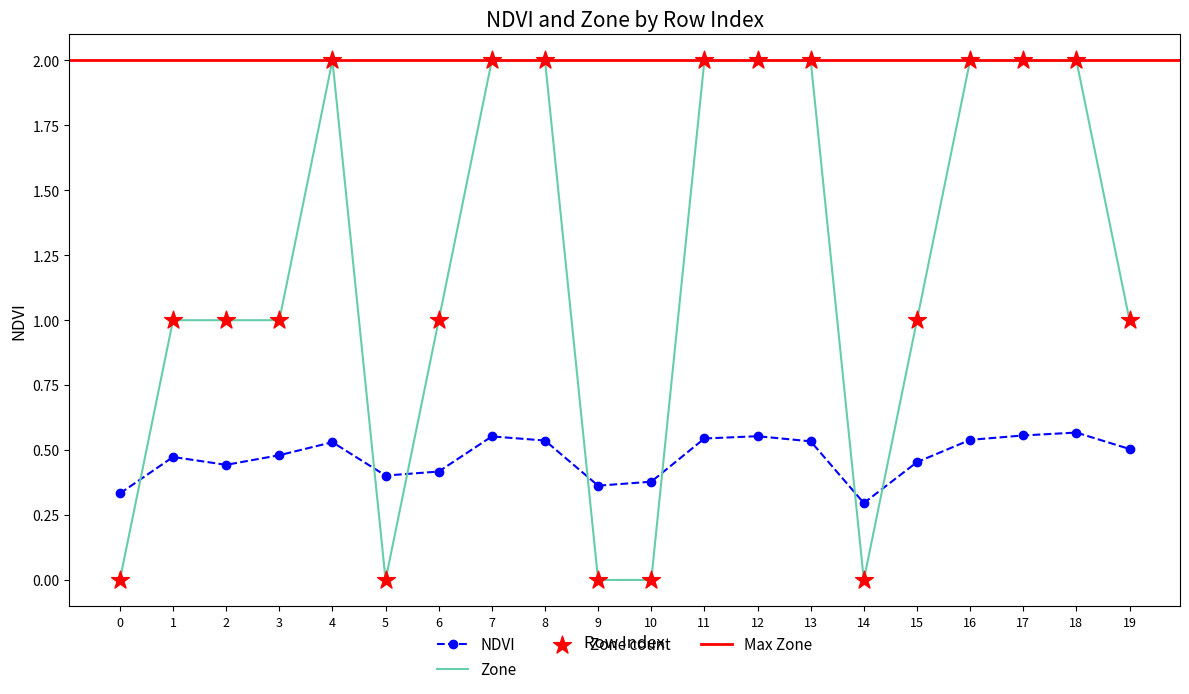

True or false: Zone and NDVI cross at least once.

True